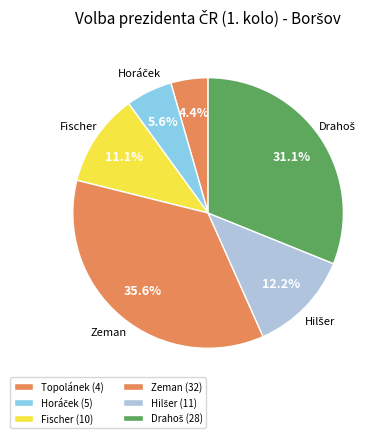

How many slices are in this pie chart?

6